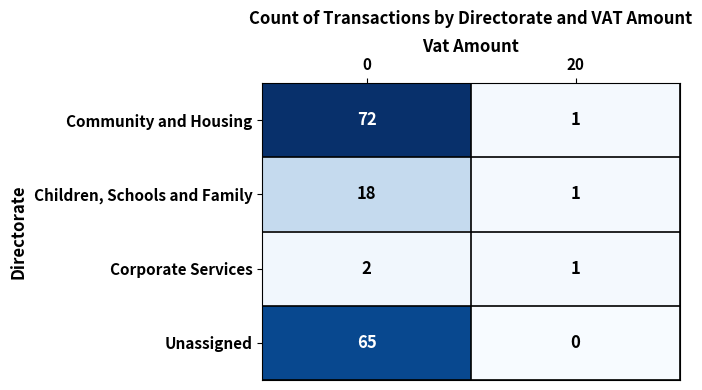

Is the value of Corporate Services at 0 greater than the value of Community and Housing at 0?

No